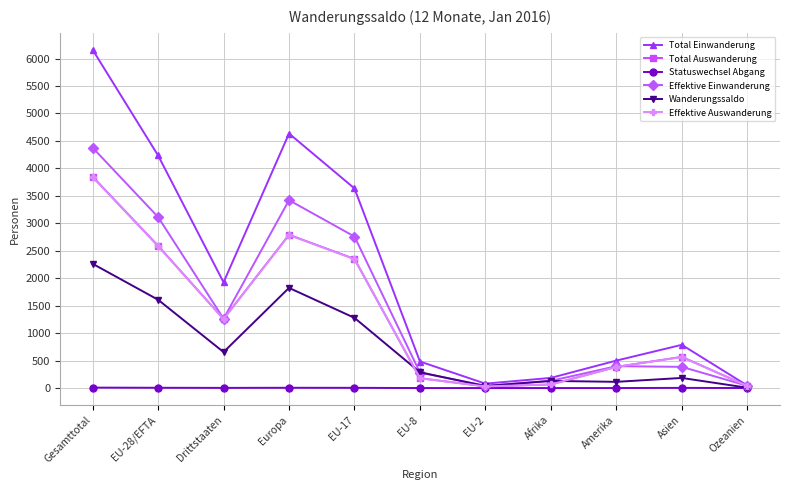

What is the difference between the maximum and second lowest values in the Effektive Auswanderung series?

3802